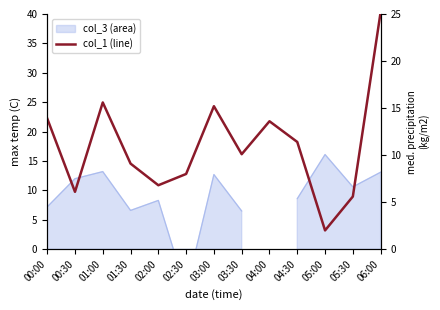

At which label does the data first exceed 10?

00:00